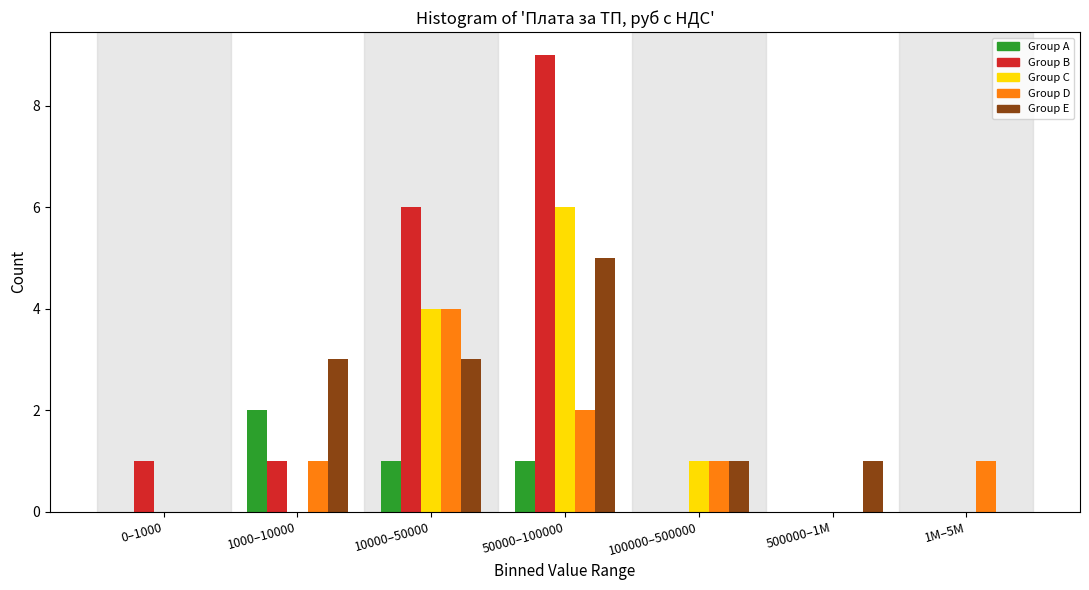

What is the greatest value displayed?

9